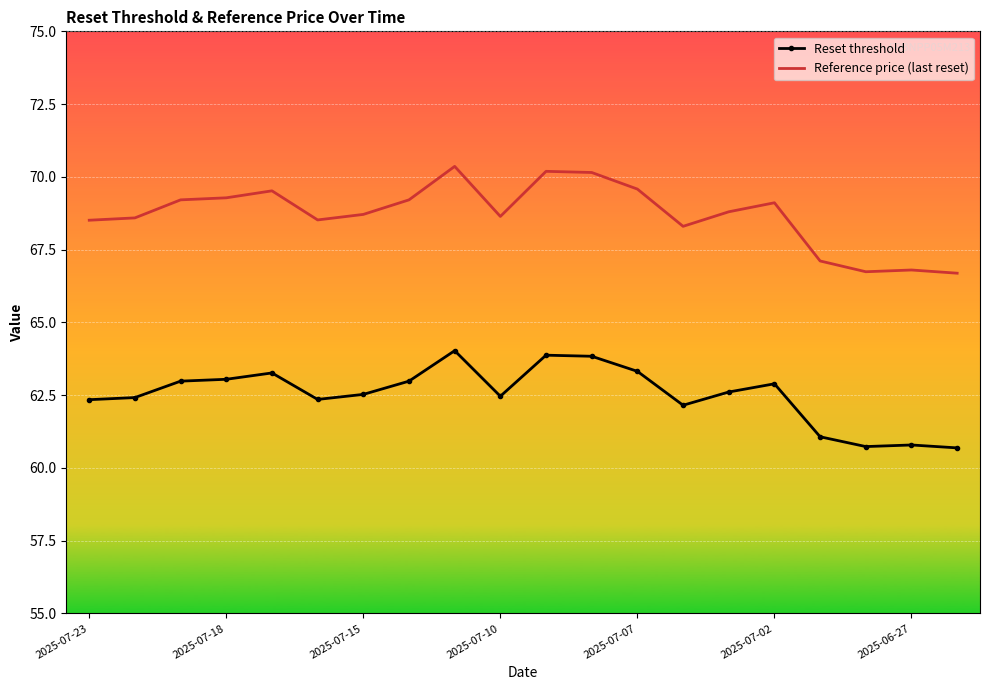

What is the average value of the Reference price (last reset) series?

68.7